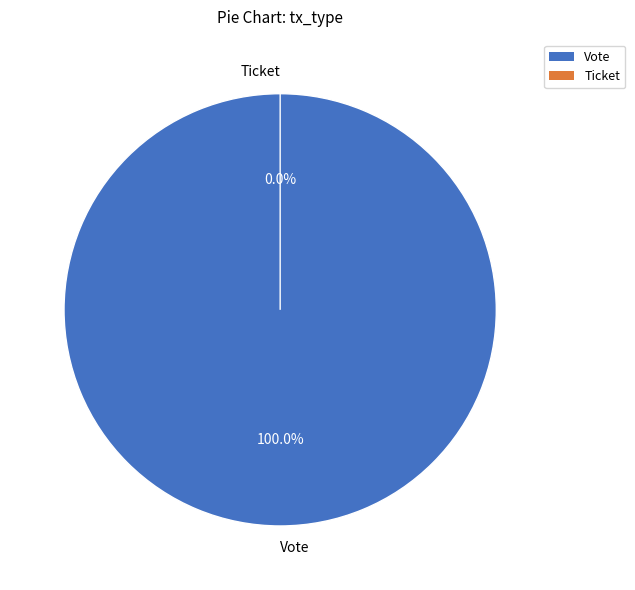

Which category has the smallest portion of the pie?

Ticket